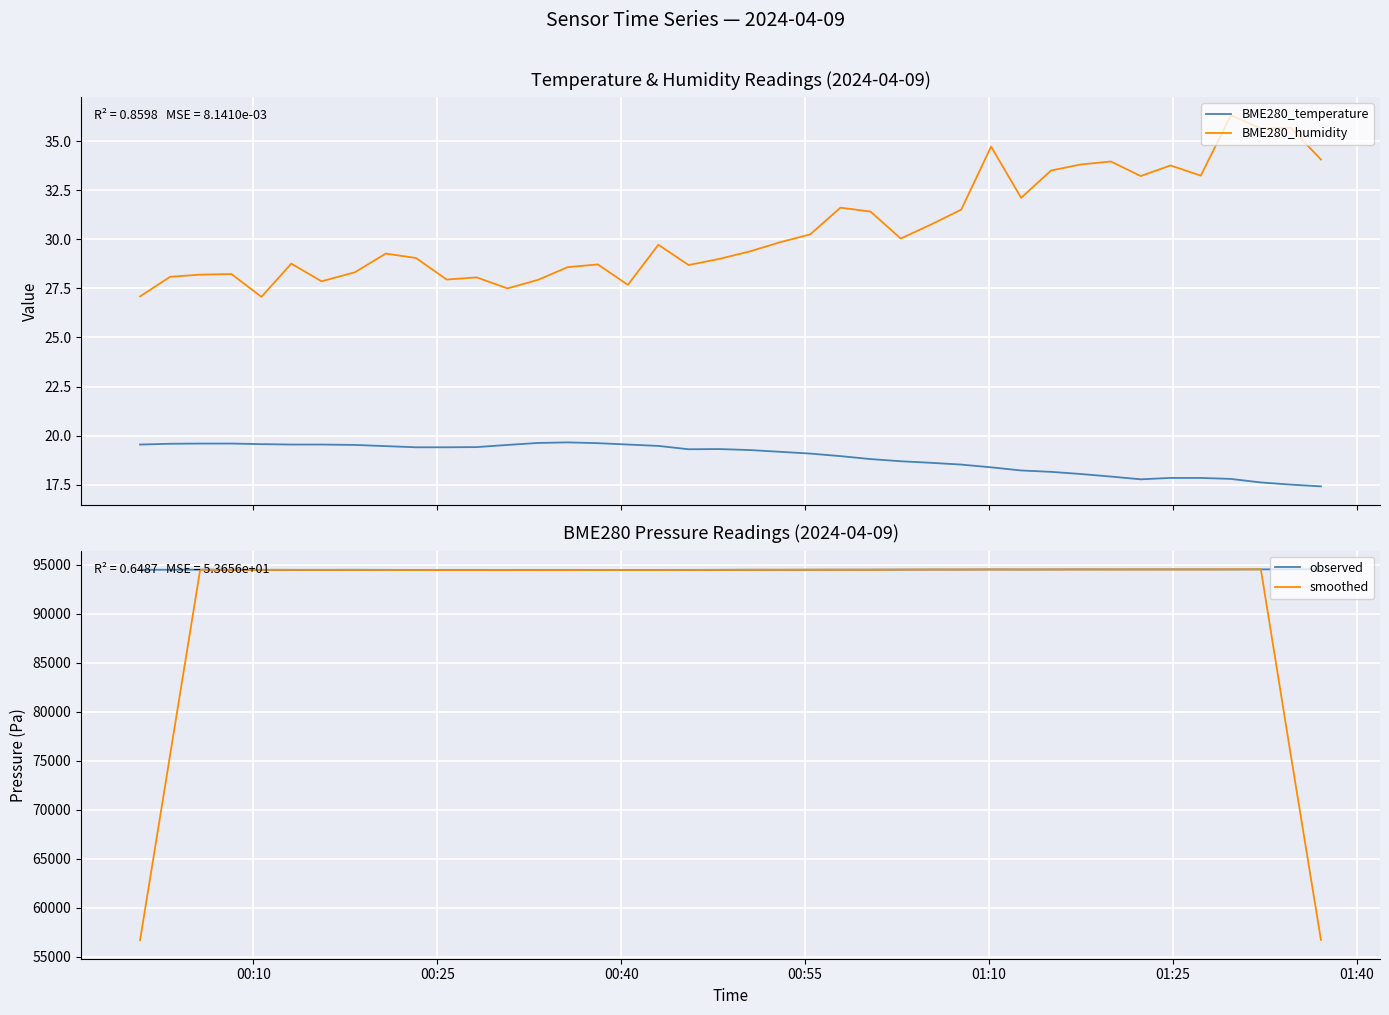

What is the difference between the maximum and minimum values in the BME280_humidity series?

9.2